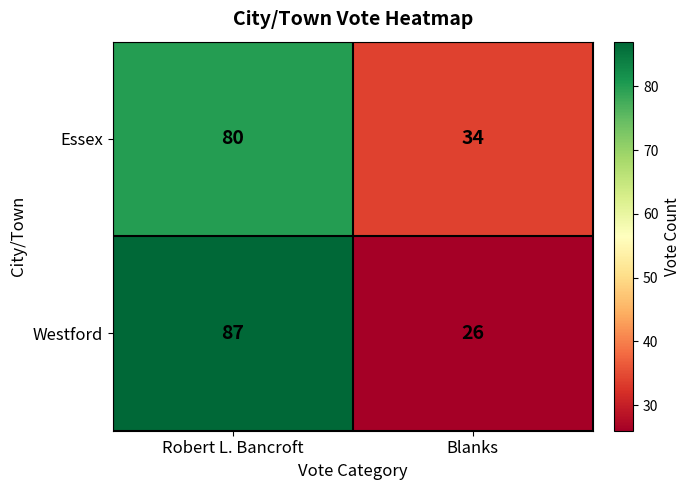

Rank the categories by Westford value from lowest to highest.

Blanks, Robert L. Bancroft